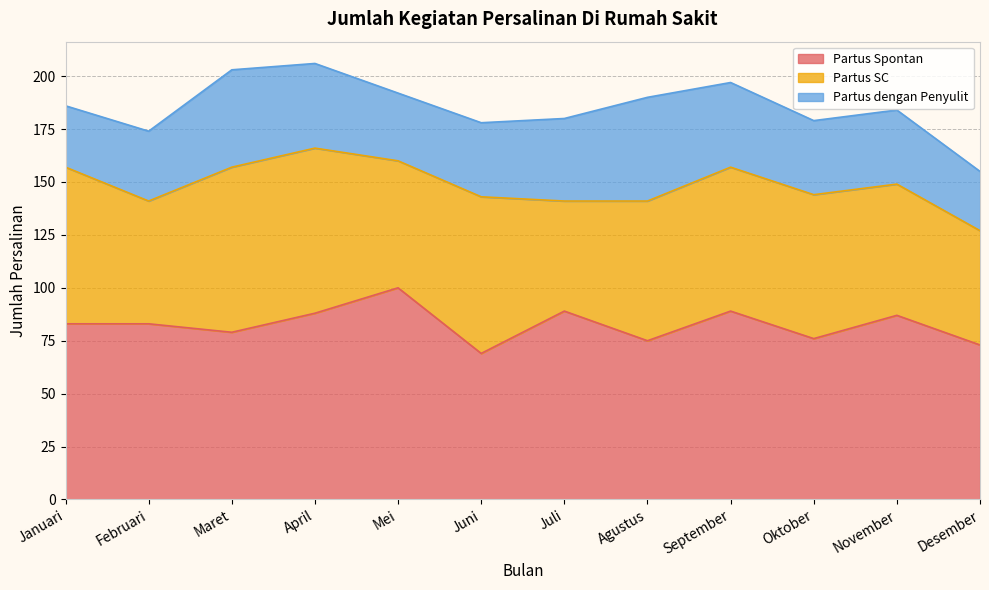

What is the minimum value for Partus dengan Penyulit?

28